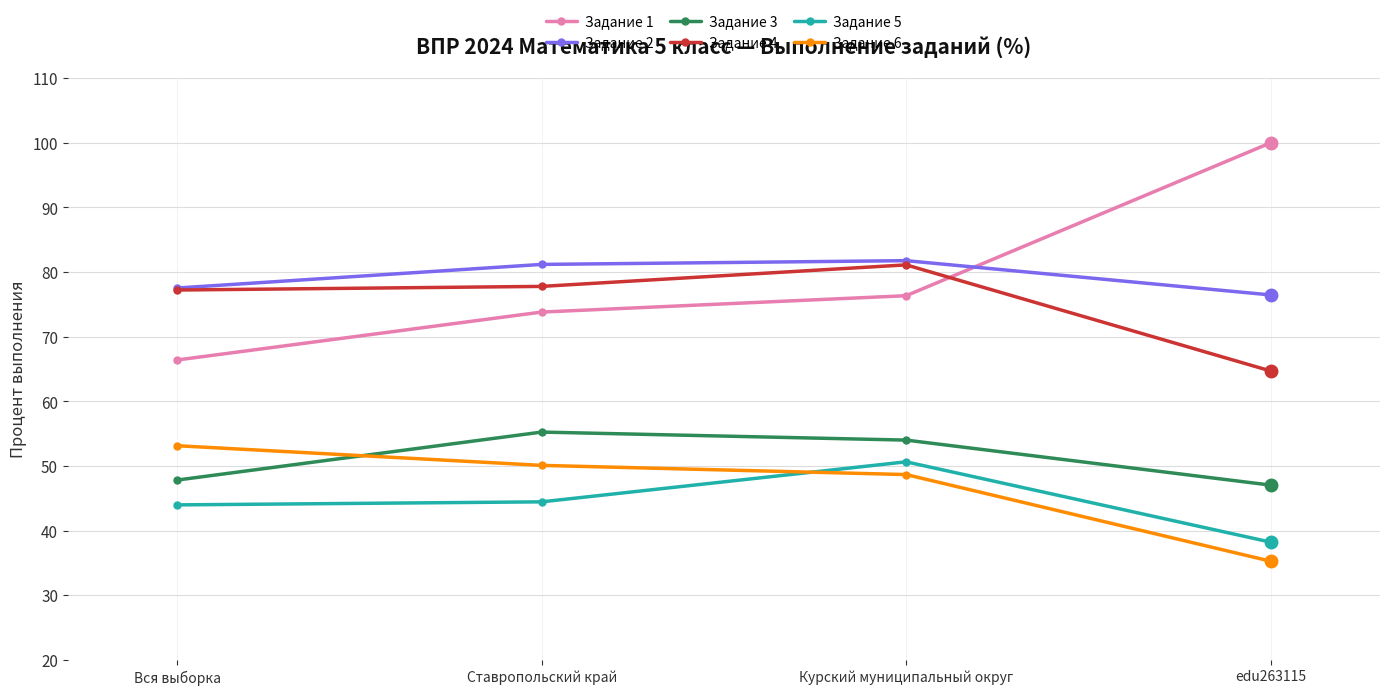

What is the average value of the Задание 4 series?

75.2